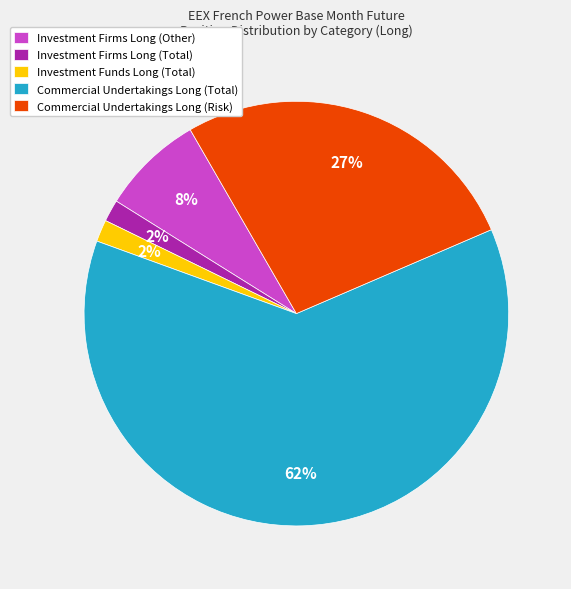

How many slices are in this pie chart?

5